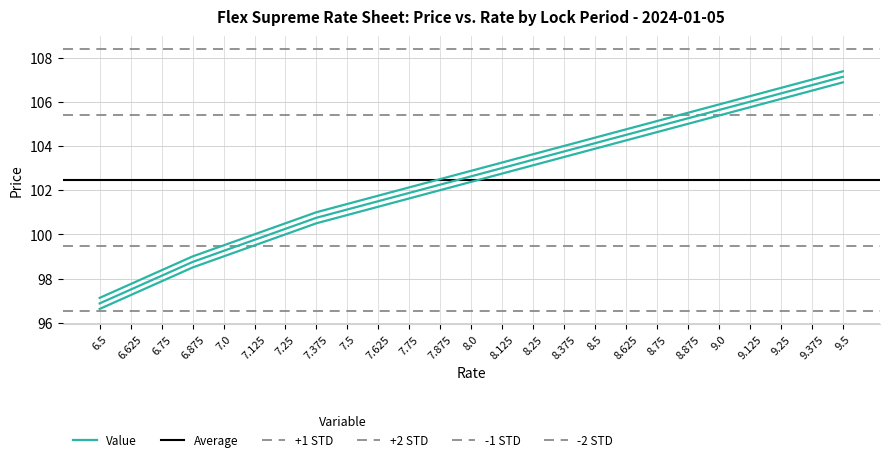

What is the total value across all series at 7.75?

305.6